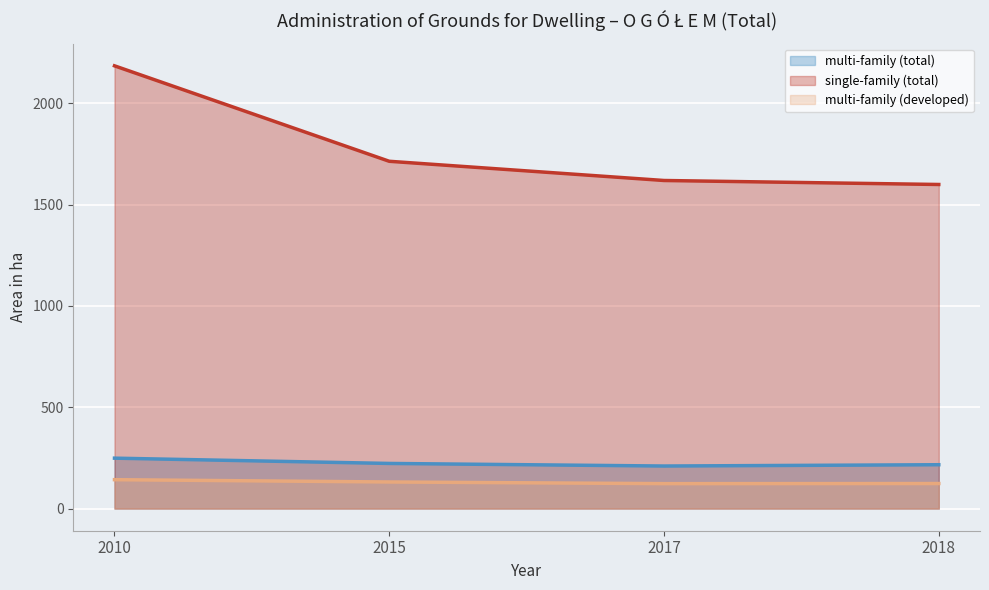

Reading right to left, extract all data points from this chart.

multi-family (total): 2018=216.4	2017=210.0	2015=222.7	2010=248.8
single-family (total): 2018=1599.1	2017=1618.8	2015=1713.6	2010=2184.6
multi-family (developed): 2018=123.6	2017=123.1	2015=131.3	2010=142.6